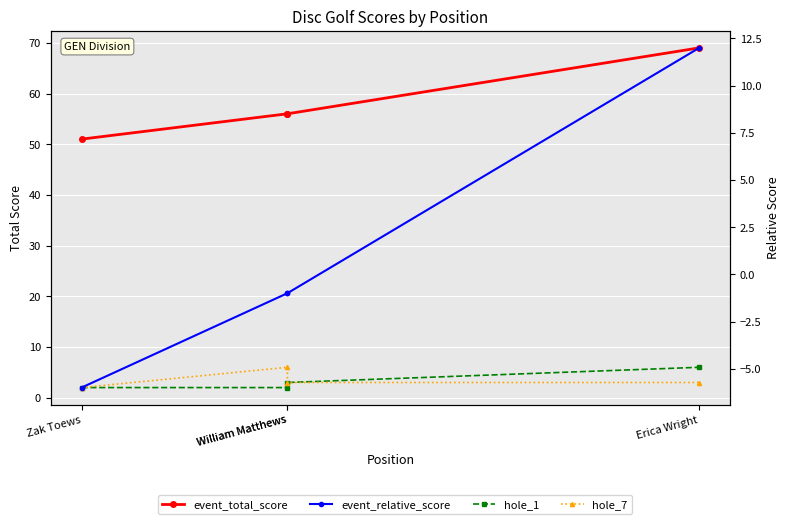

Reading left to right, list all the values displayed in this chart.

event_total_score: Zak Toews=51	William Matthews=56	William Matthews=56	Erica Wright=69
hole_1: Zak Toews=2	William Matthews=2	William Matthews=3	Erica Wright=6
hole_7: Zak Toews=2	William Matthews=6	William Matthews=3	Erica Wright=3
event_relative_score: Zak Toews=-6	William Matthews=-1	William Matthews=-1	Erica Wright=12